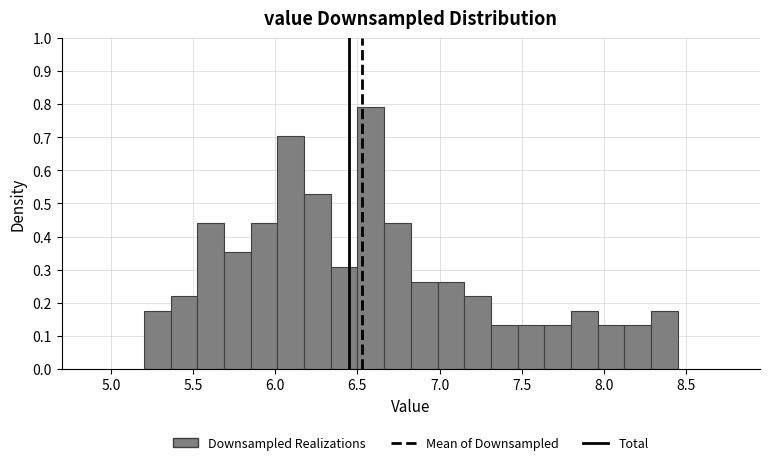

Read against the x-axis, roughly where is the centre of the tallest bar?

6.60